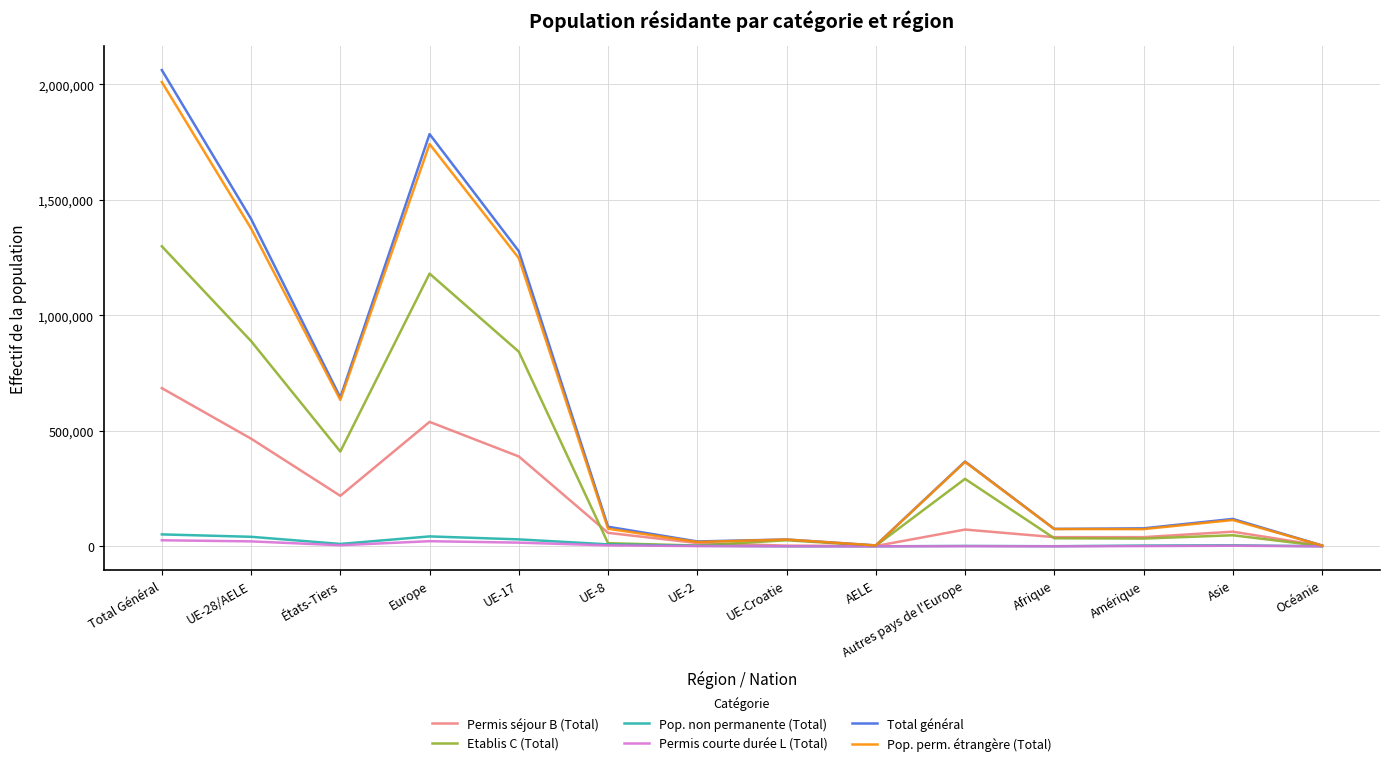

At which category is the sum across all series the highest?

Total Général